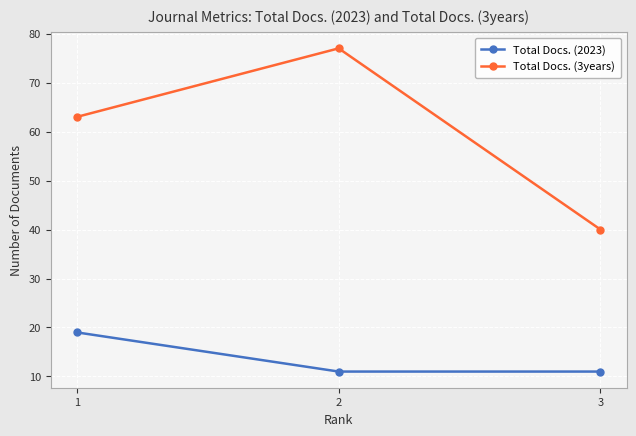

Which series has the largest range (max minus min)?

Total Docs. (3years)